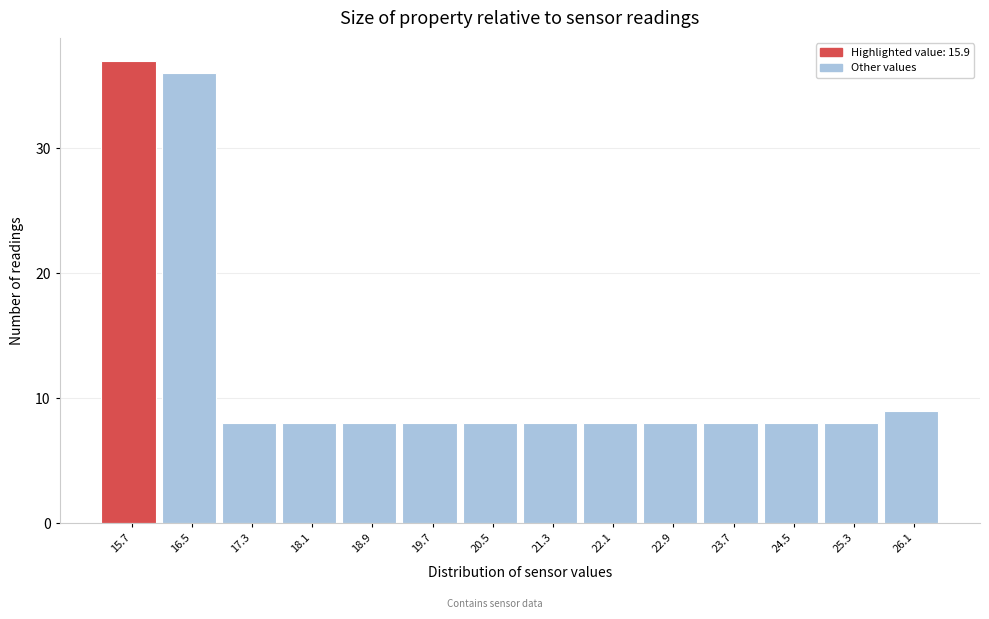

Reading left to right, extract all data points from this chart.

15.7=37	16.5=36	17.3=8	18.1=8	18.9=8	19.7=8	20.5=8	21.3=8	22.1=8	22.9=8	23.7=8	24.5=8	25.3=8	26.1=9